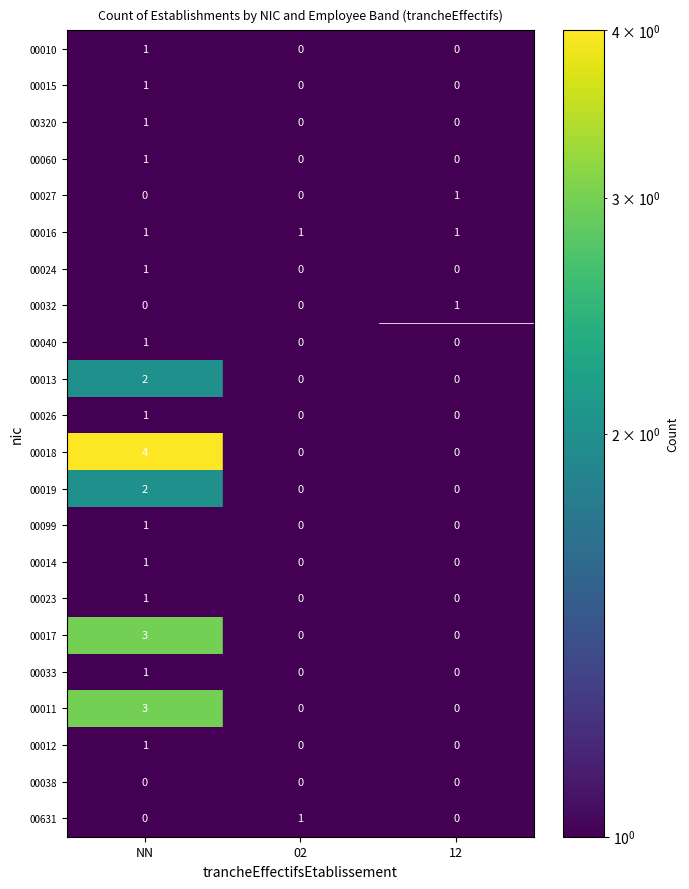

The value of 00033 at NN is 1. True or false?

True